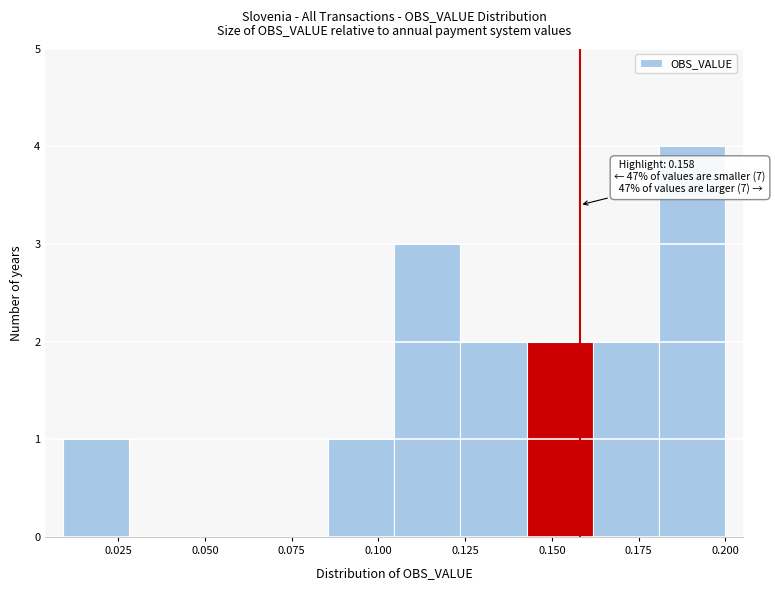

Read against the x-axis, roughly where is the centre of the tallest bar?

0.190